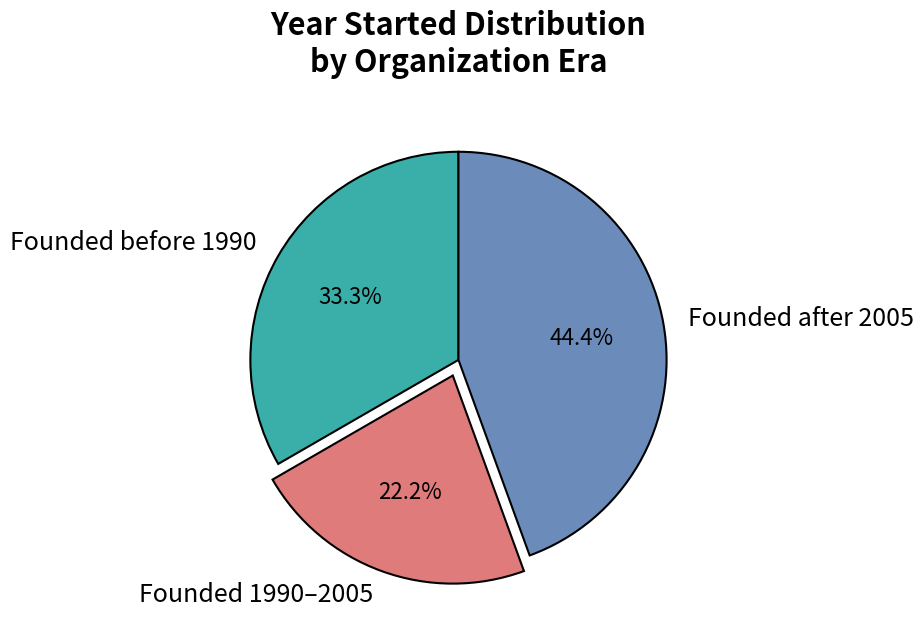

How many slices are in this pie chart?

3